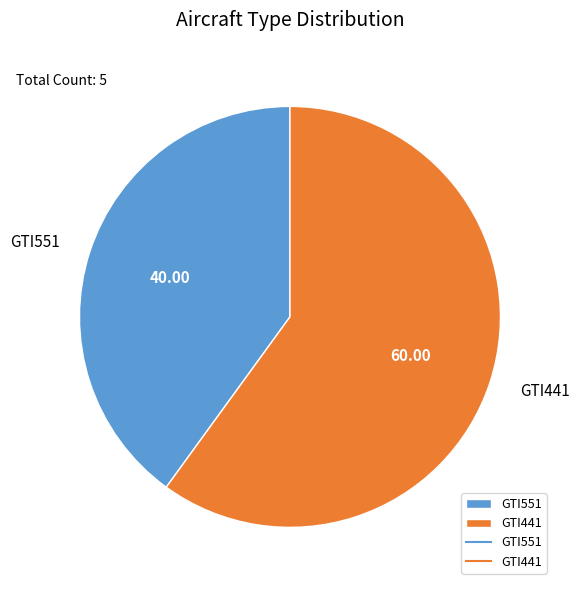

Which has a higher value, GTI441 or GTI551?

GTI441